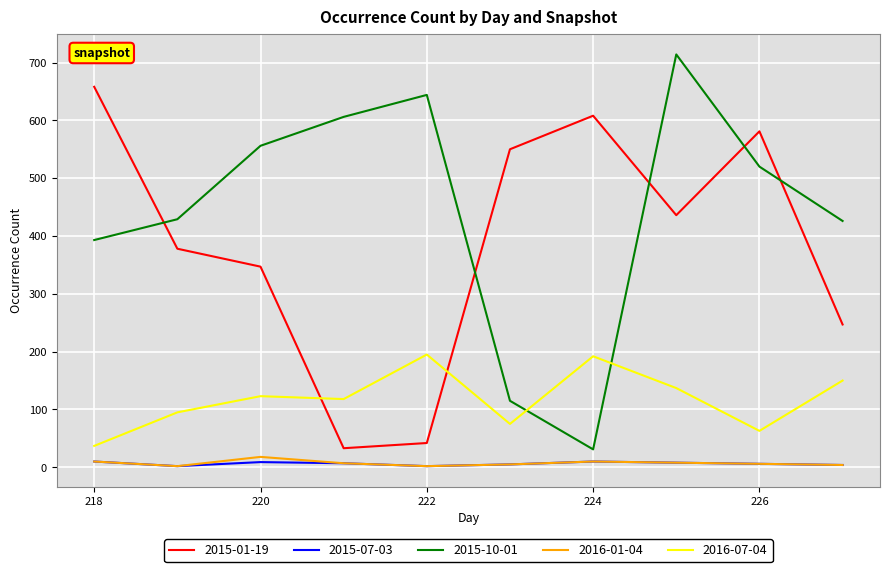

What are all the series names shown in the legend?

2015-01-19, 2015-07-03, 2015-10-01, 2016-01-04, 2016-07-04